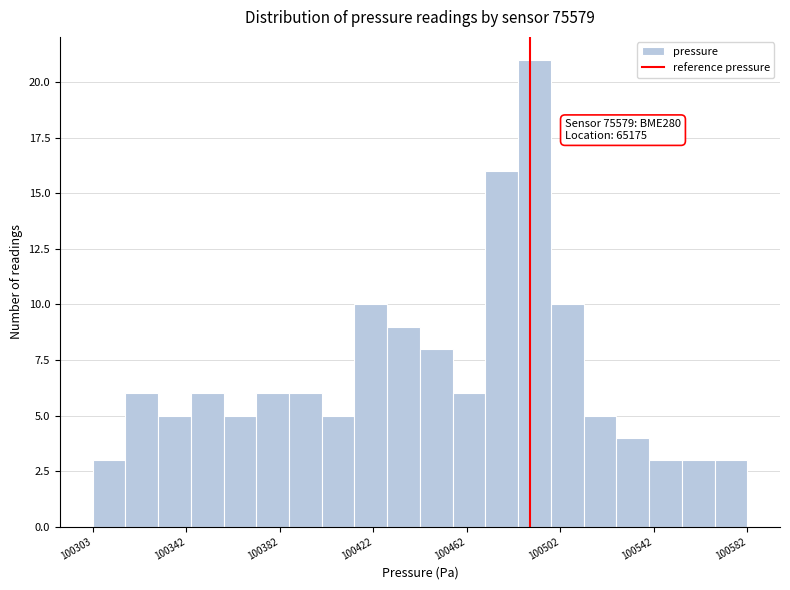

Around what value on the x-axis is the tallest bar? Give the approximate position of its centre, as read against the axis.

100490